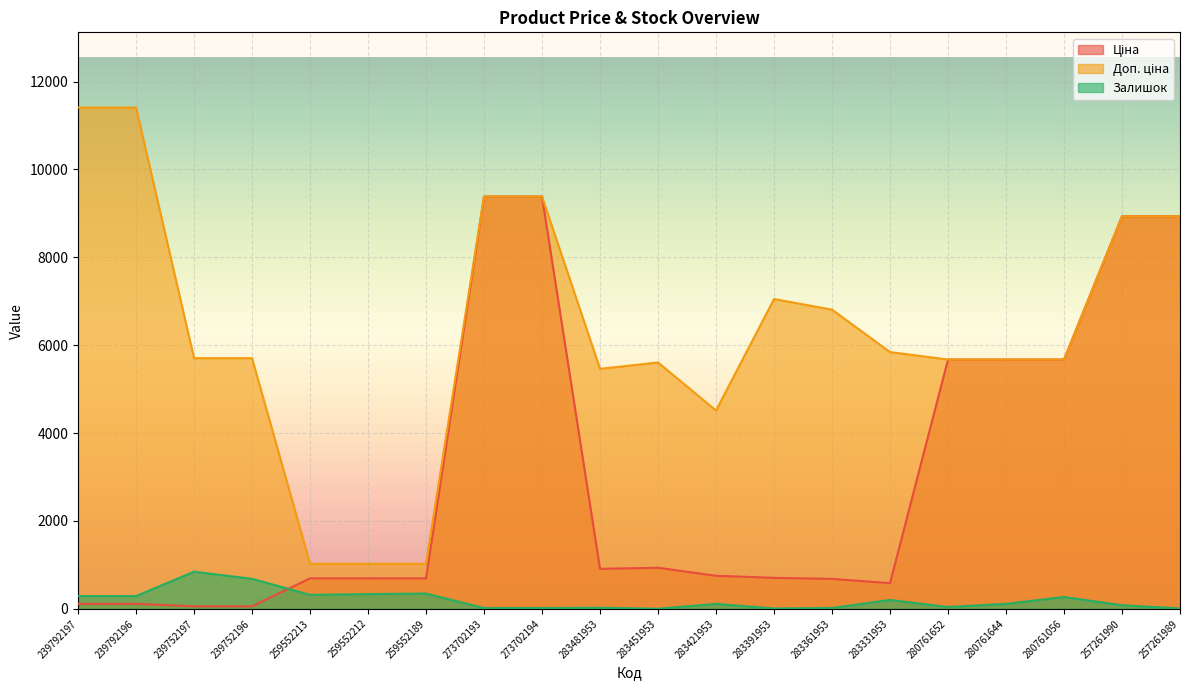

What is the sum of the Ціна values at 273702194 and 259552189?

10077.7